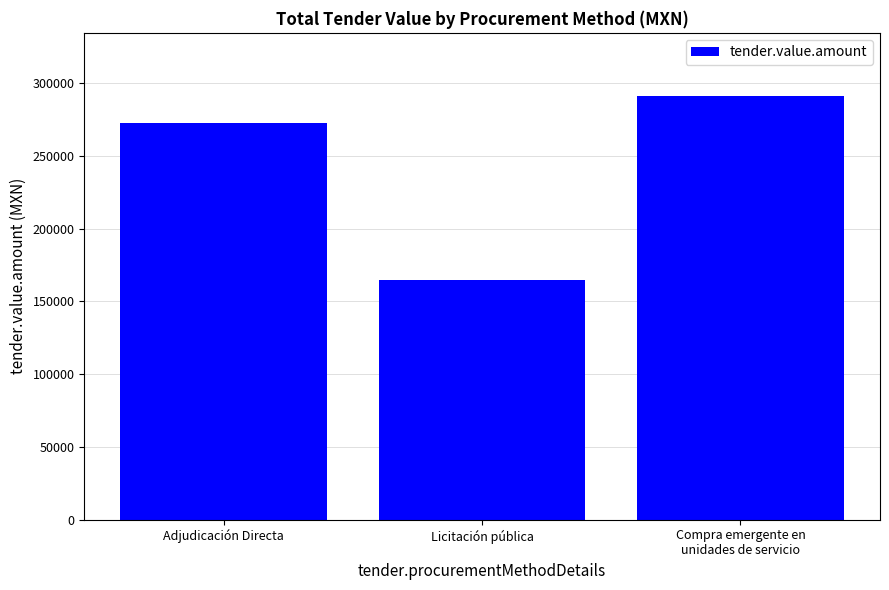

What is the label of the 3rd bar from the left?

Compra emergente en
unidades de servicio